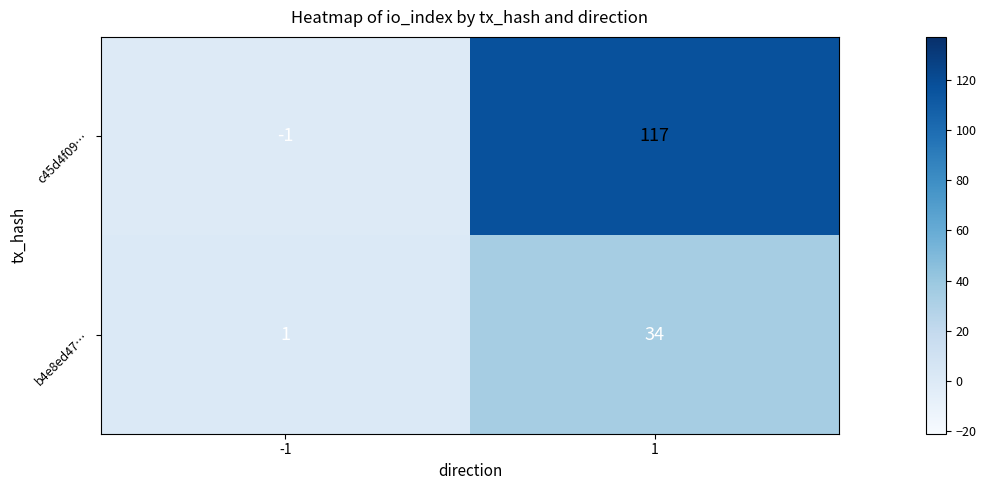

Reading right to left, extract all data points from this chart.

c45d4f09…: 117	-1
b4e8ed47…: 34	1